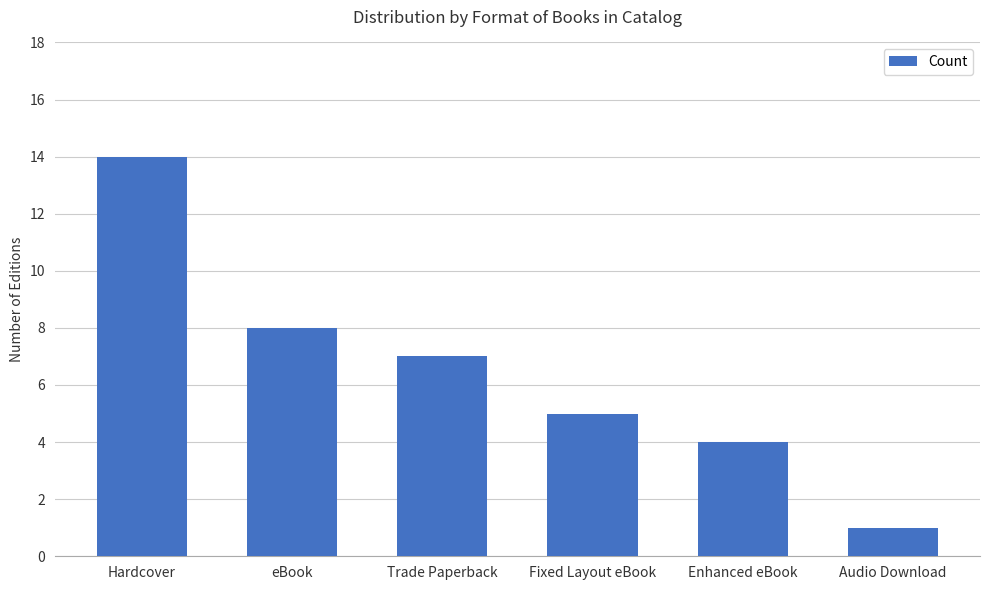

Reading left to right, list all the values displayed in this chart.

Hardcover=14	eBook=8	Trade Paperback=7	Fixed Layout eBook=5	Enhanced eBook=4	Audio Download=1